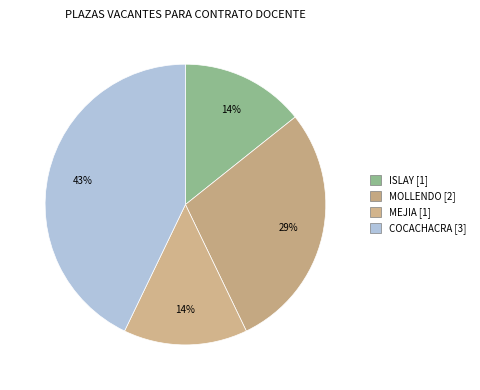

True or false: MEJIA accounts for 8% of the total.

False